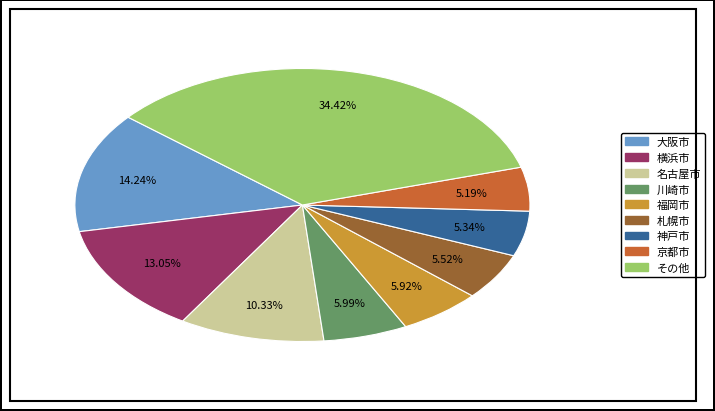

Is there a majority slice in this chart?

No